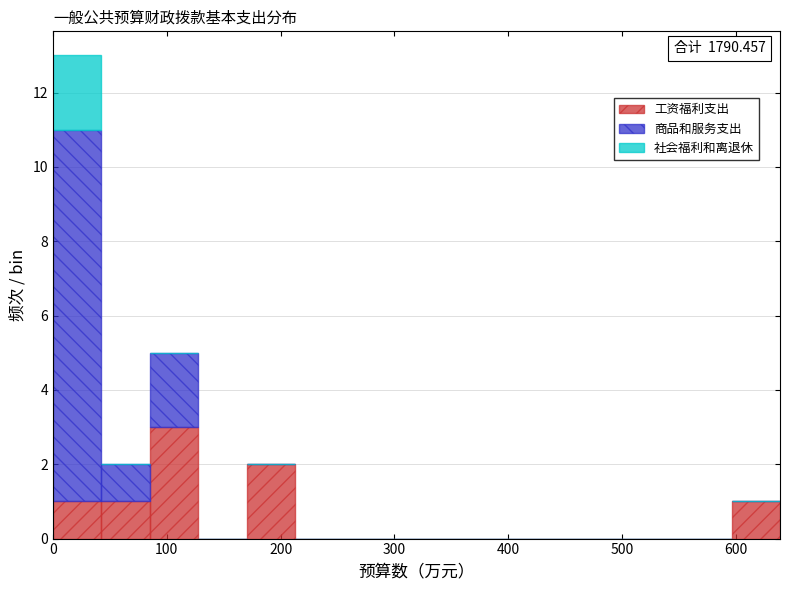

Which range on the x-axis has the tallest stacked bar (by total height)?

0 to 40